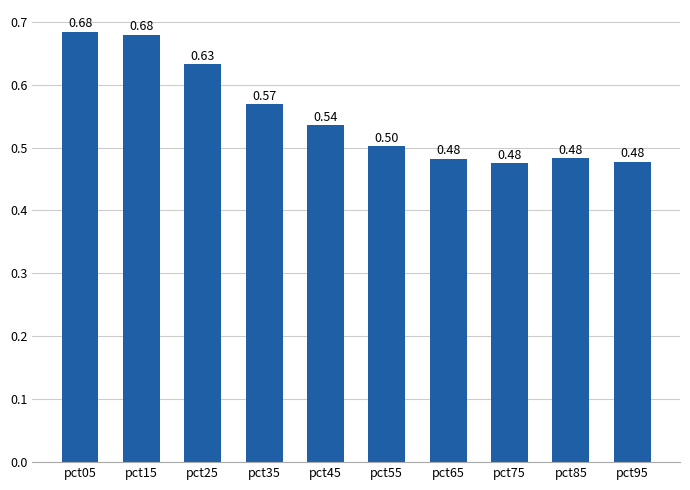

What is the sum of all values?

5.5